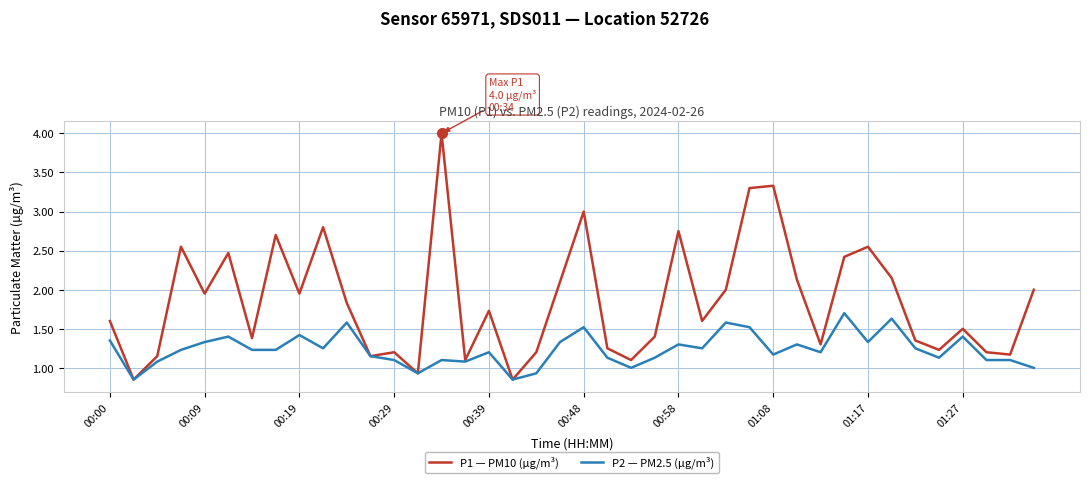

Rank the series by their average value, from highest to lowest.

P1 — PM10 (µg/m³), P2 — PM2.5 (µg/m³)